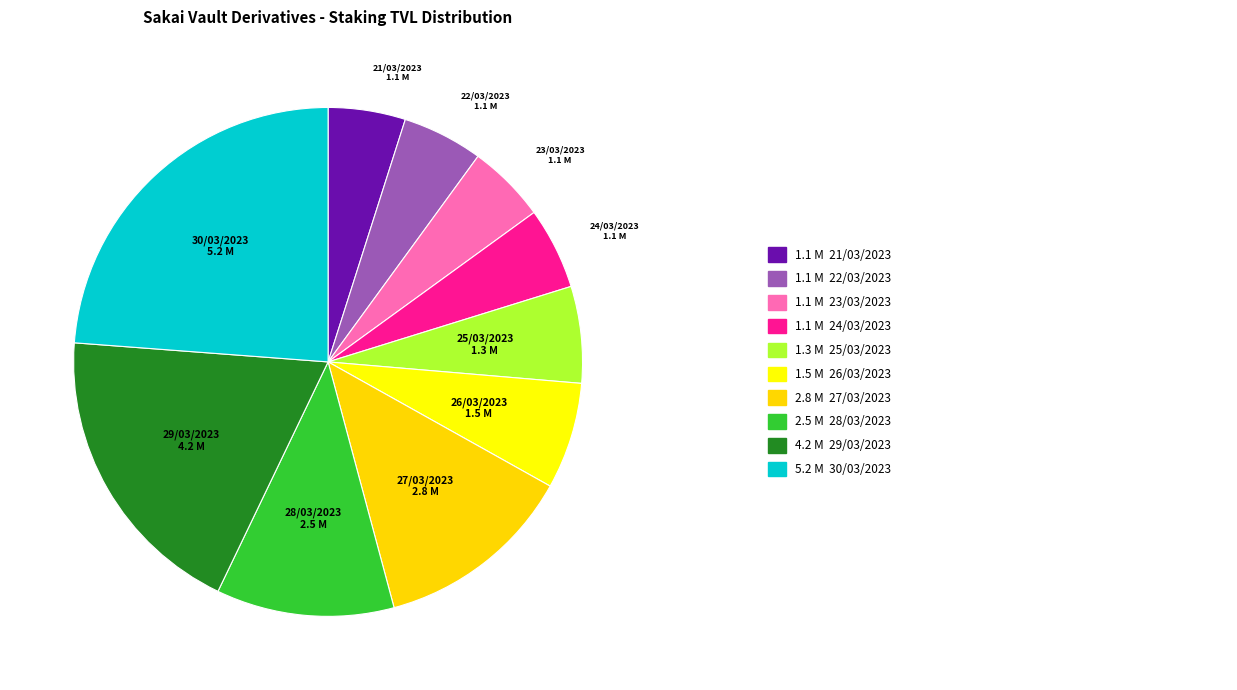

Count the number of slices in the pie.

10